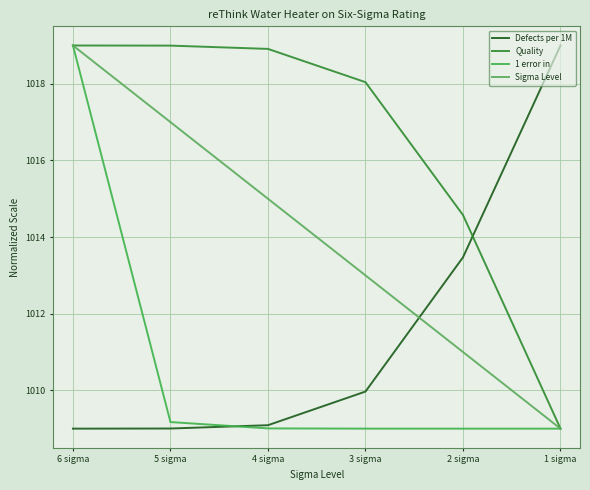

Between 5 sigma and 2 sigma, which series saw the biggest shift?

Sigma Level